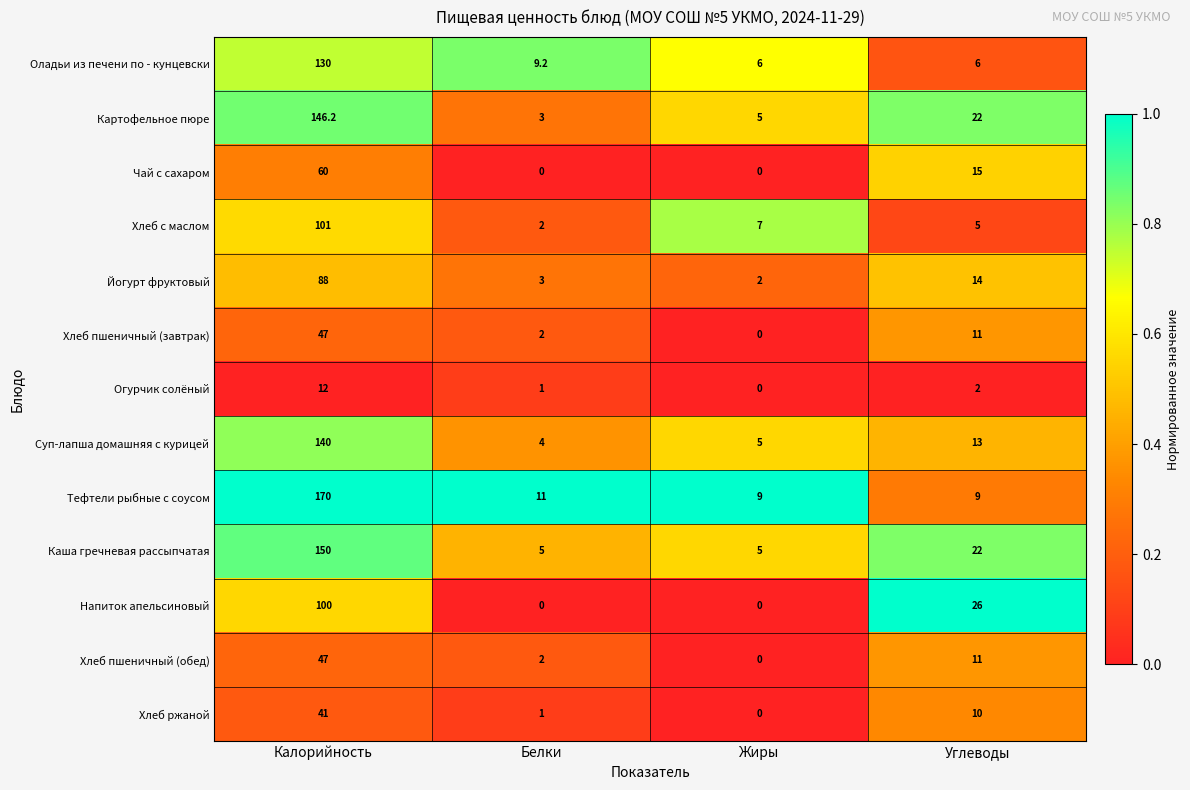

Rank the categories by Хлеб пшеничный (обед) value from lowest to highest.

Жиры, Белки, Углеводы, Калорийность